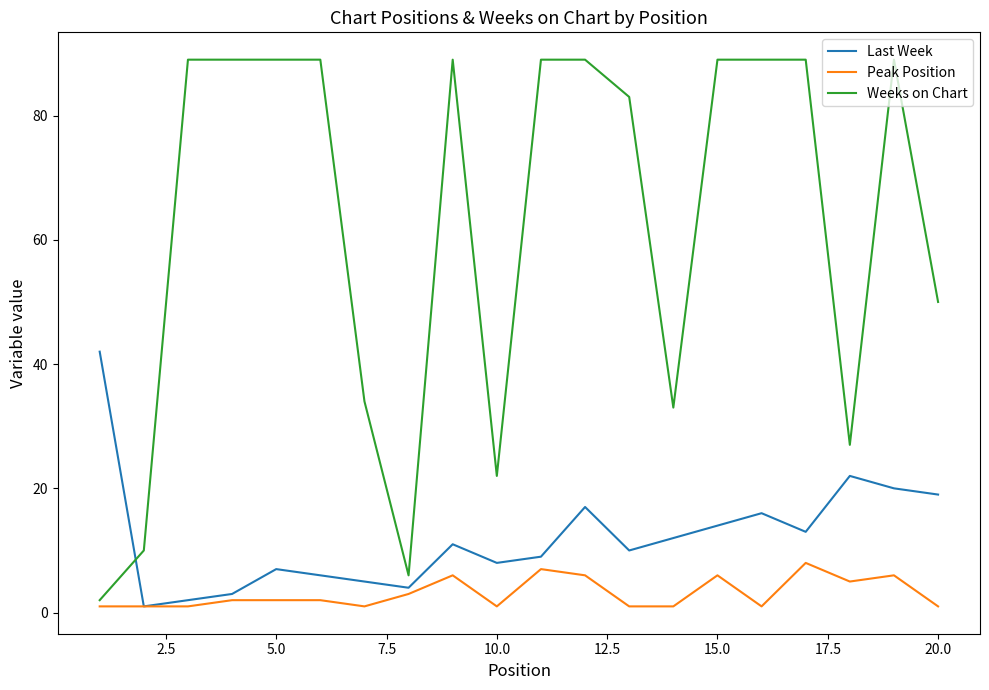

What is the difference between the maximum and second lowest values in the Peak Position series?

7